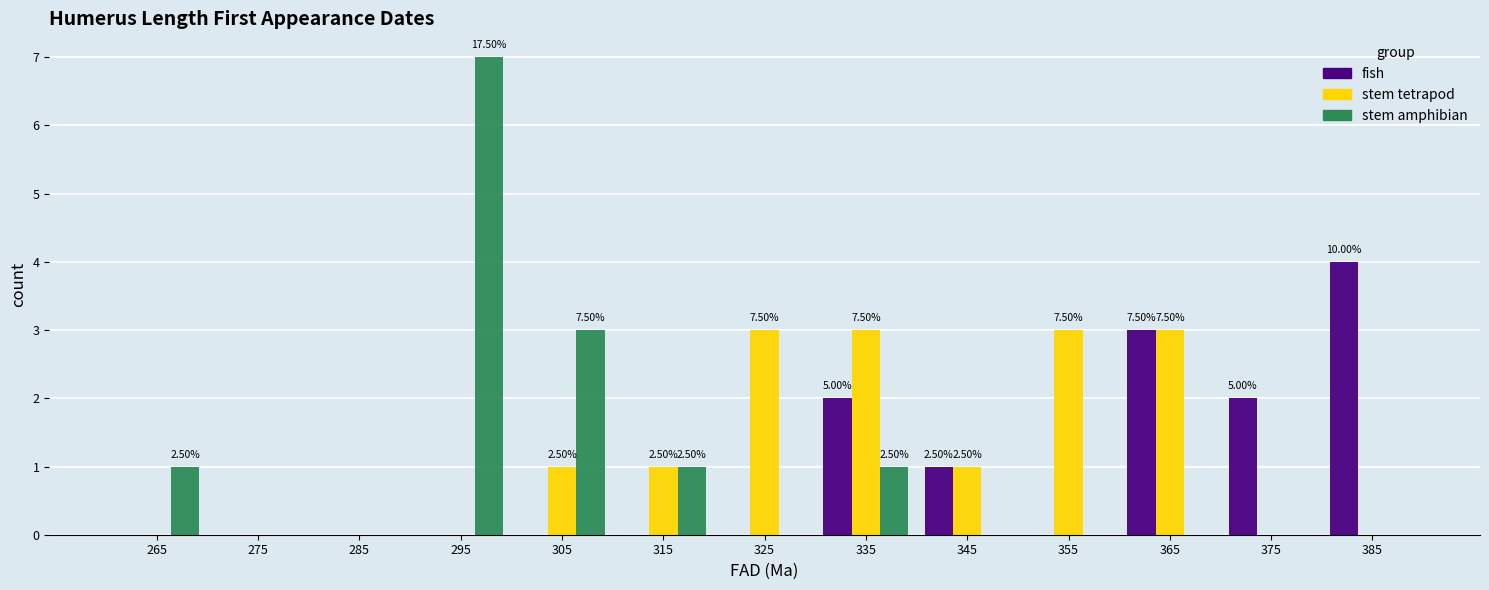

In the stem amphibian series, which range on the x-axis has the tallest bar?

290 to 300